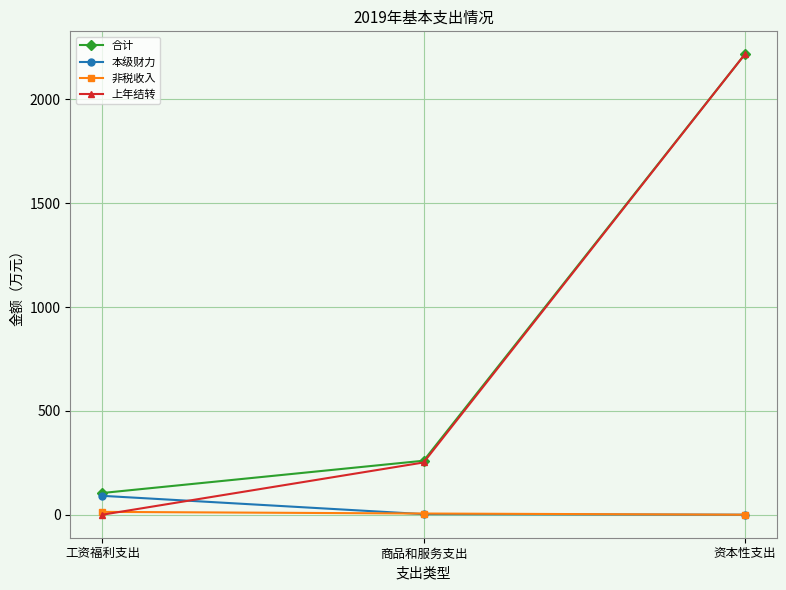

How many categories are shown in the chart?

3